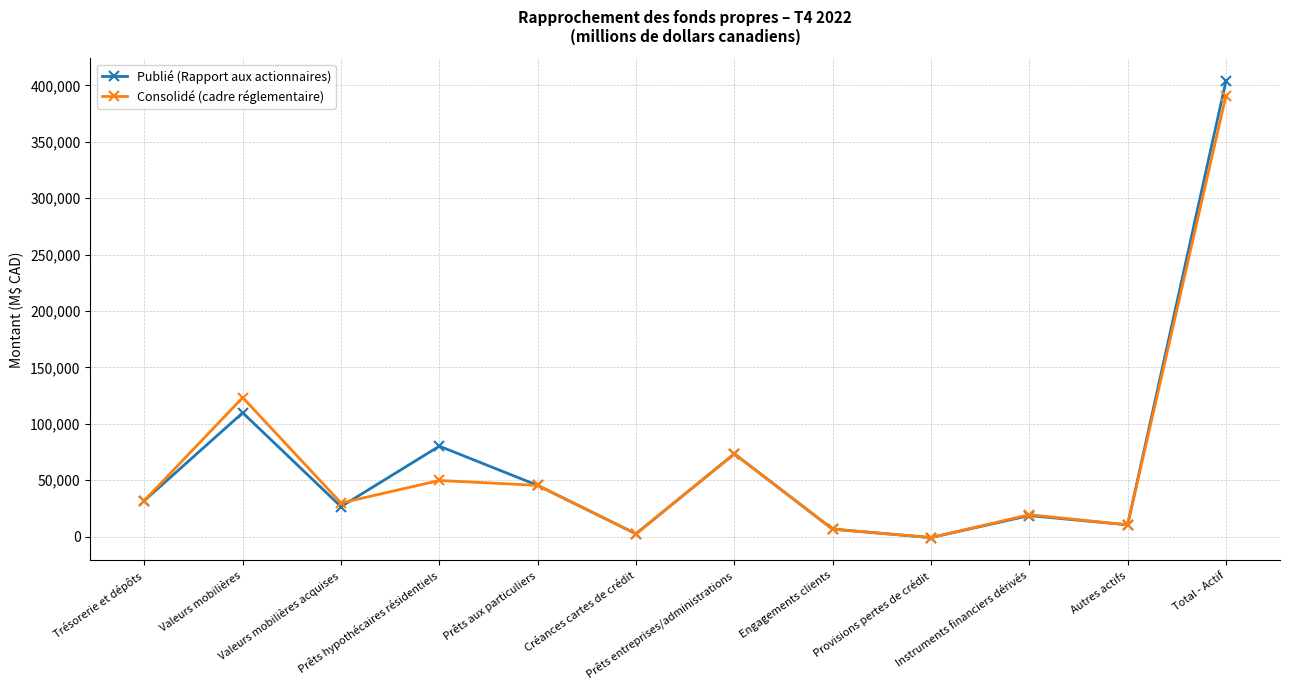

At which category is the sum across all series the highest?

Total - Actif